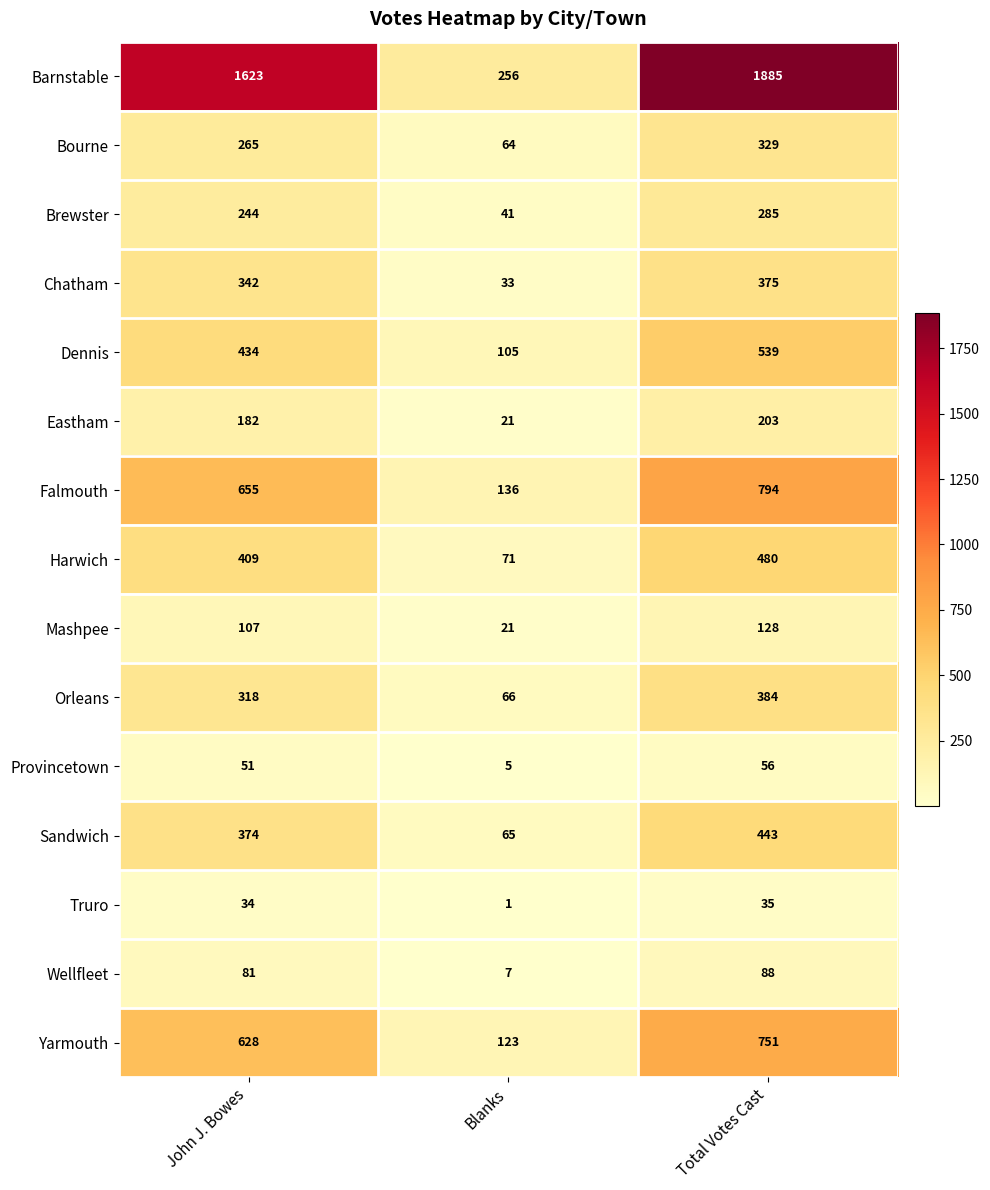

Between John J. Bowes and Blanks, which series saw the biggest shift?

Barnstable